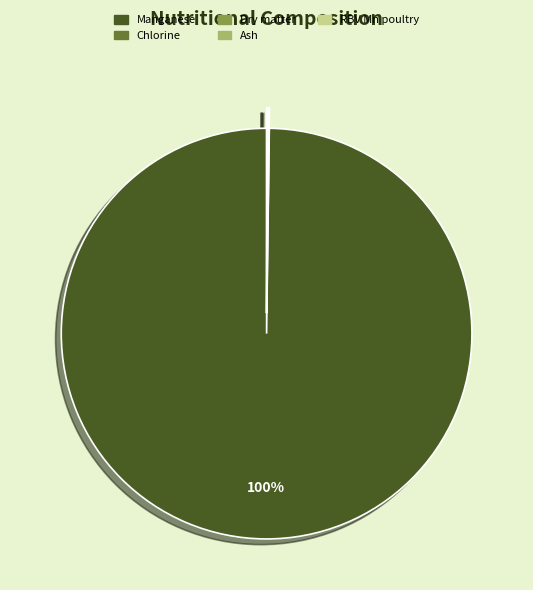

To the nearest percent, what is the average slice percentage?

20%